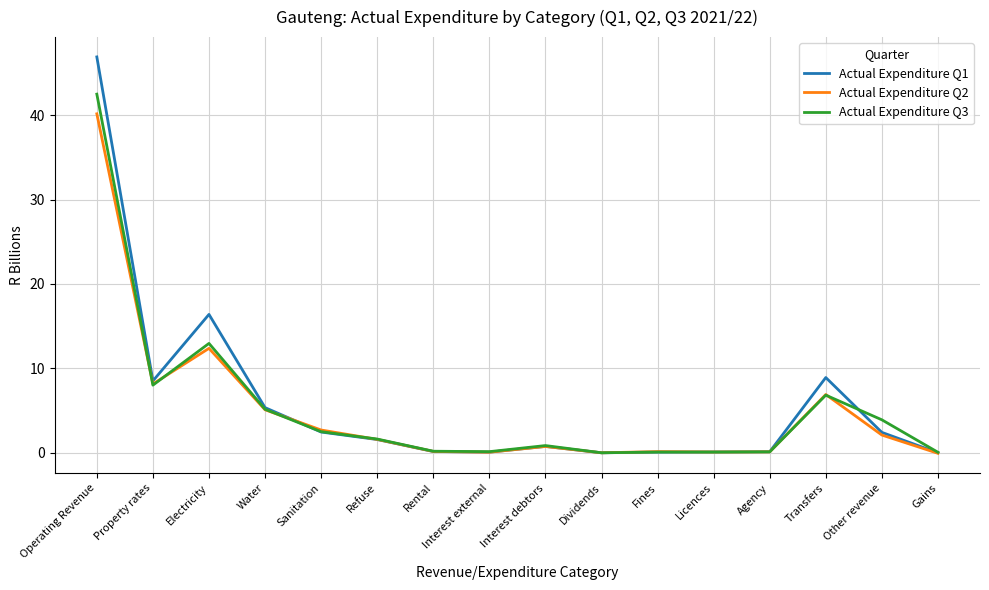

List the series in order of their peak value, lowest first.

Actual Expenditure Q2, Actual Expenditure Q3, Actual Expenditure Q1